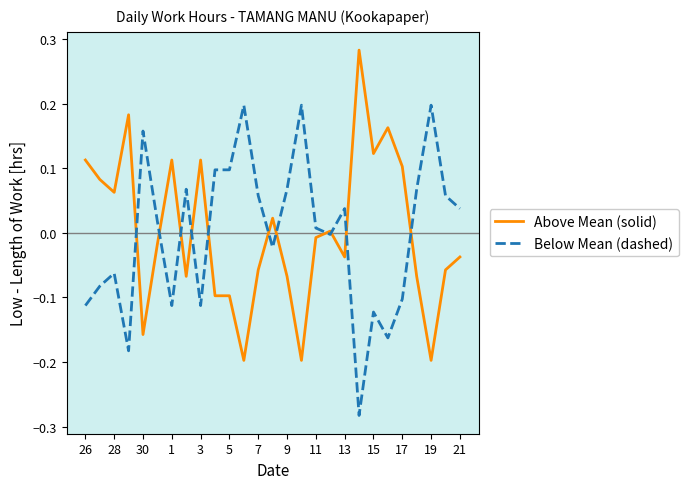

What are all the series names shown in the legend?

Above Mean (solid), Below Mean (dashed)